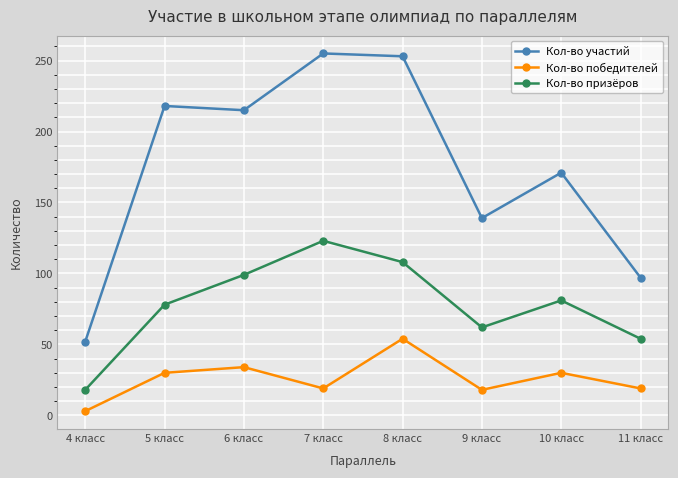

The Кол-во победителей series shows 54 at 8 класс. True or false?

True